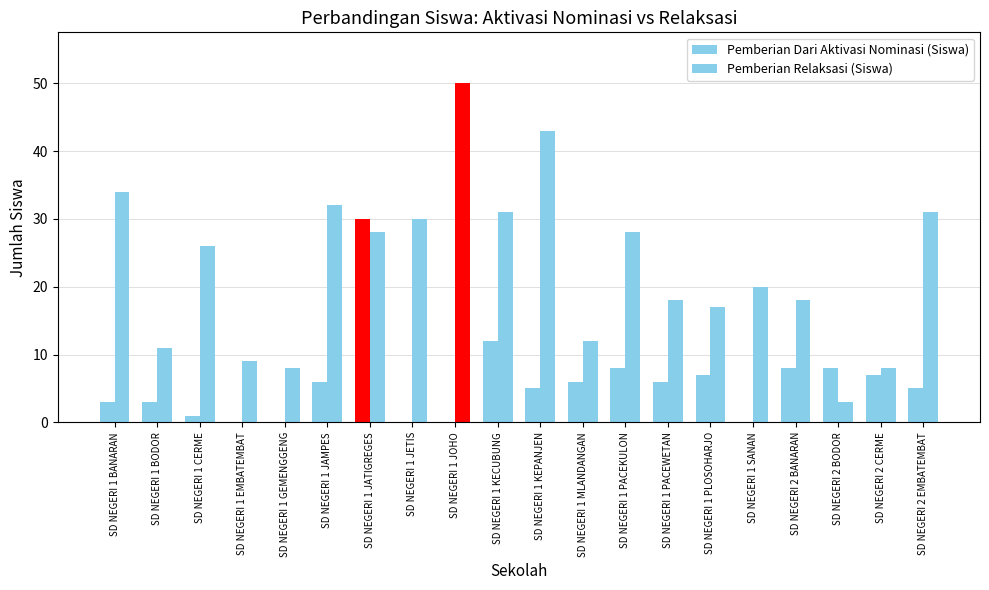

Does the chart contain stacked bars?

No